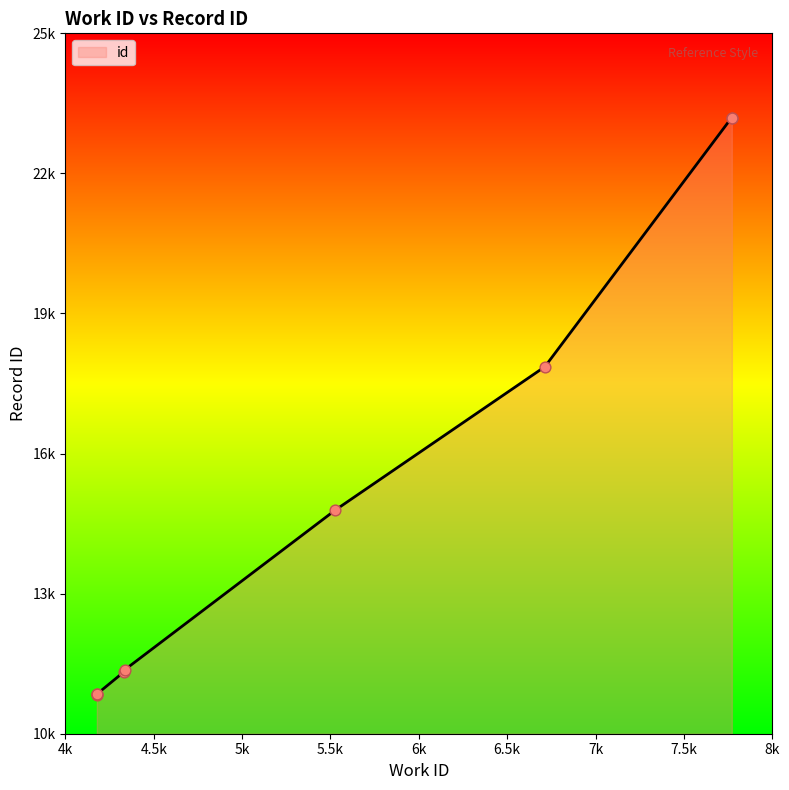

Between 7770 and 4331, which is larger?

7770